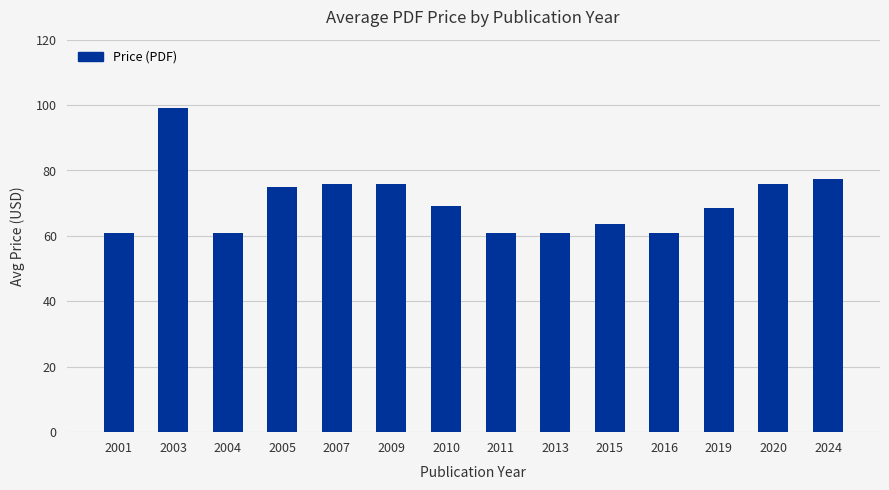

True or false: the data shows 23.8 at 2004.

False